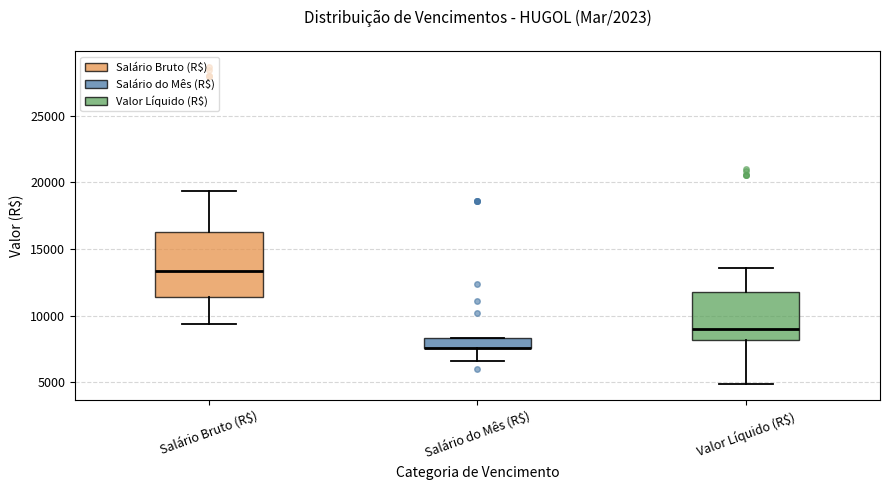

Where does the lower whisker of the box for Valor Líquido (R$) end on the y-axis? The values are not printed on the chart, so give them approximately, as read against the axis.

5000